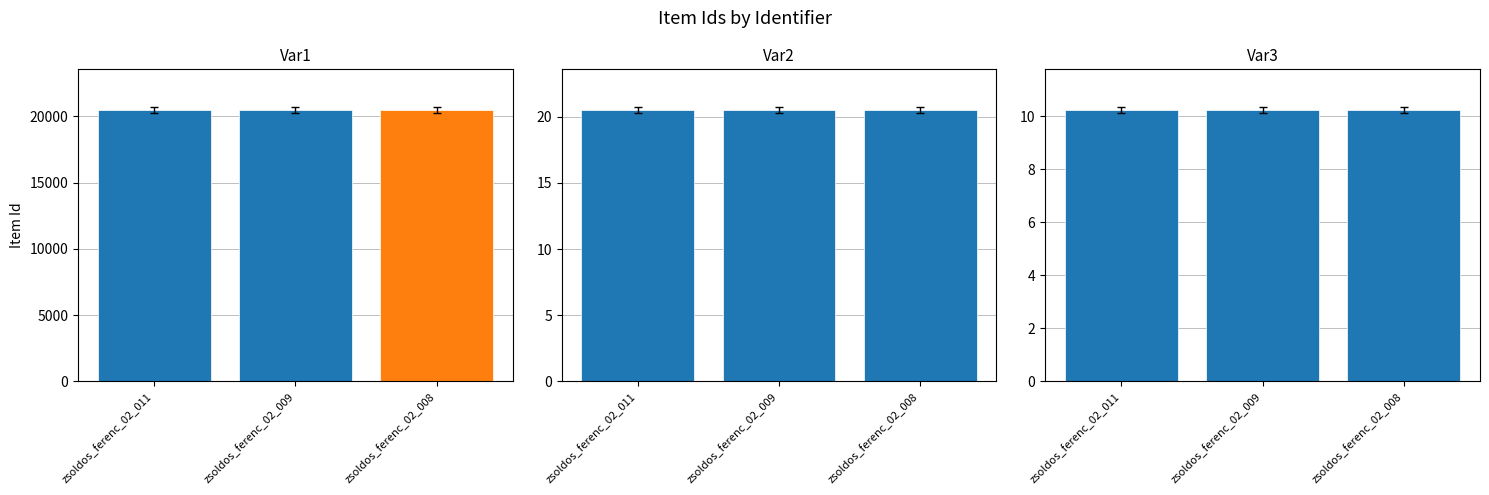

The chart shows a value of 4402.3 at zsoldos_ferenc_02_008. True or false?

False